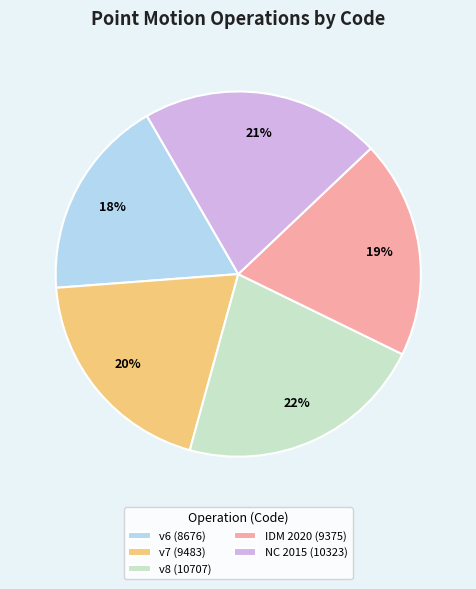

What percentage is the NC 2015 (10323) slice, to the nearest percent?

21%